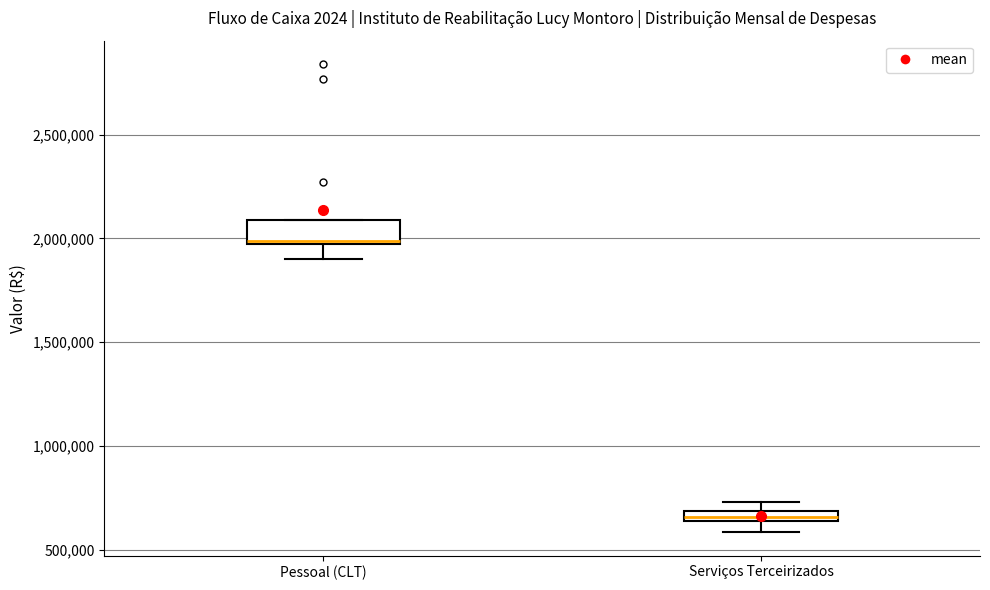

Where is the lower edge of the box for Pessoal (CLT) on the y-axis? The values are not printed on the chart, so give them approximately, as read against the axis.

1950000